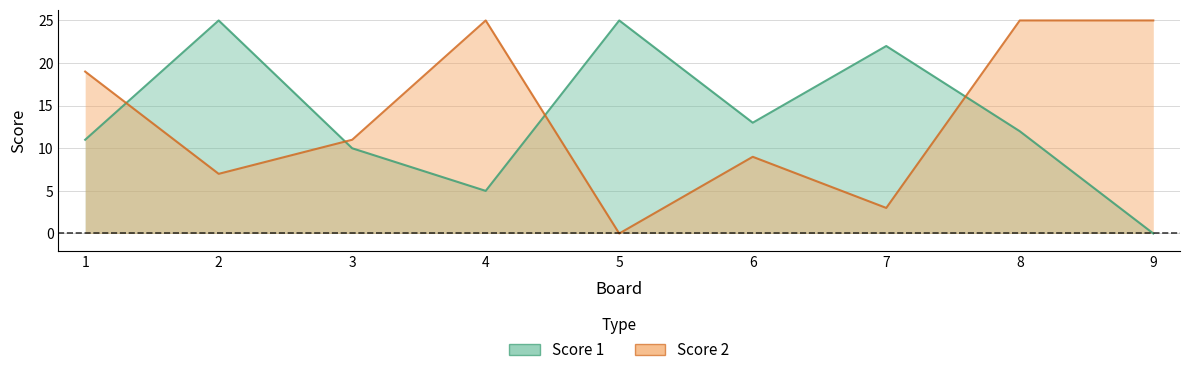

Which category has the highest value in the Score 1 series?

2